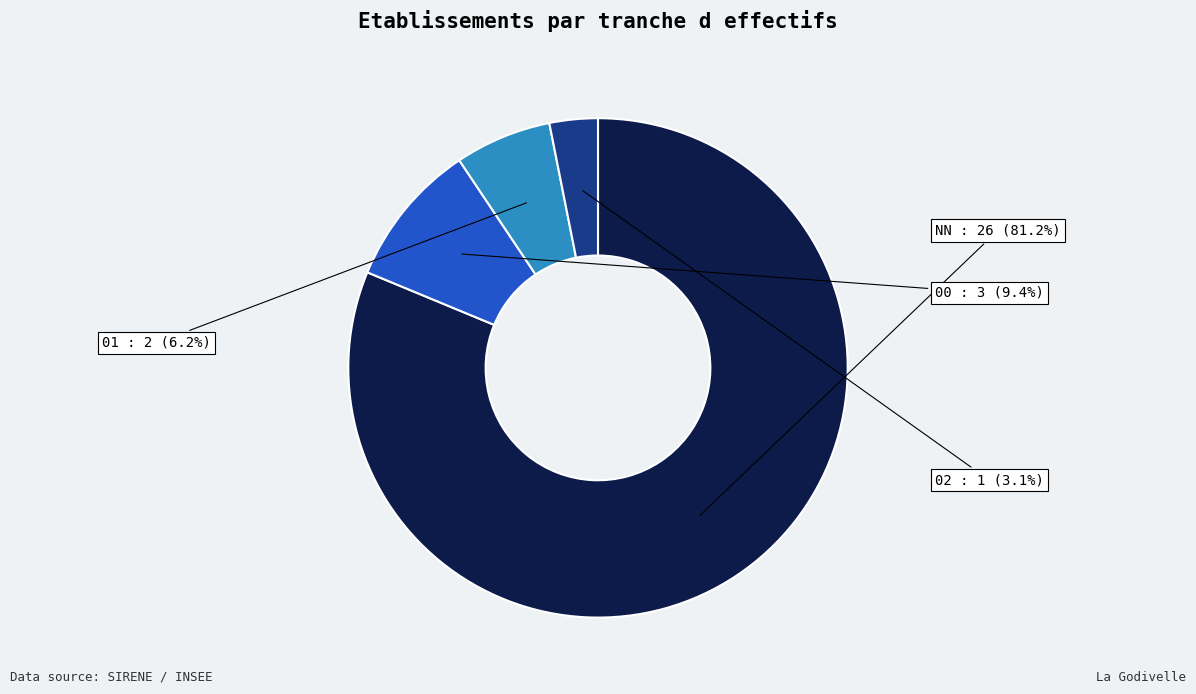

Is the sum of 01 and NN greater than half?

Yes